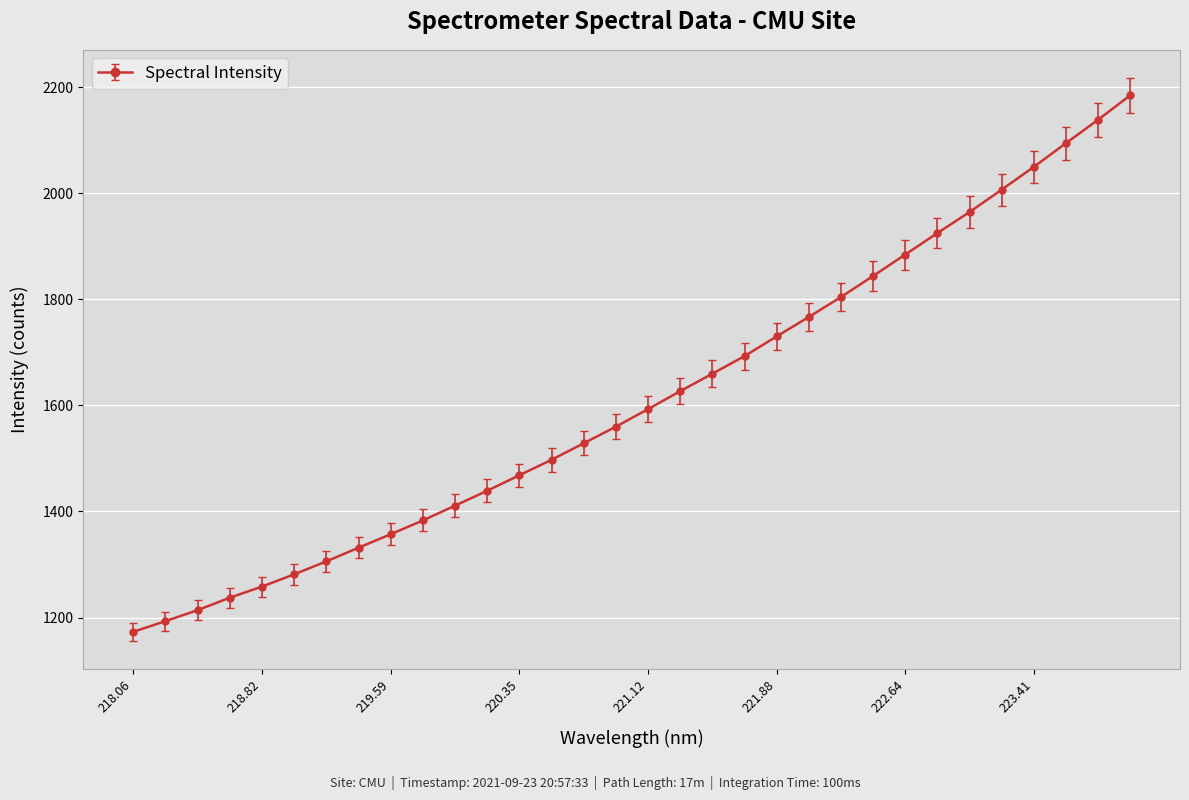

What is the greatest value displayed?

2185.0